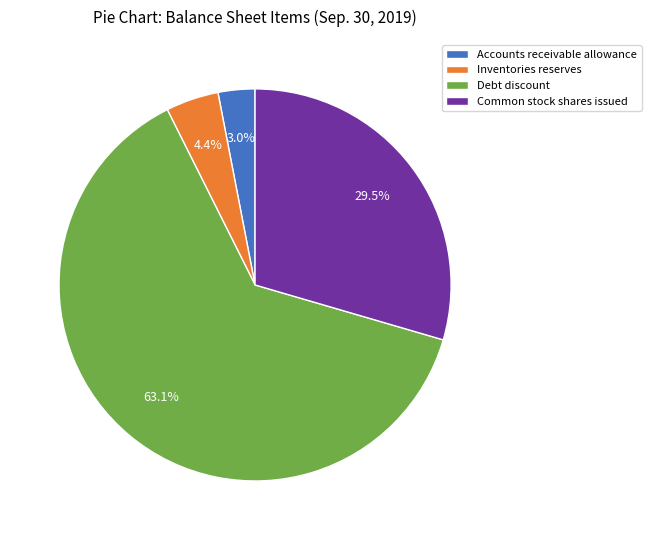

How much of the chart is everything except Accounts receivable allowance?

97.0%